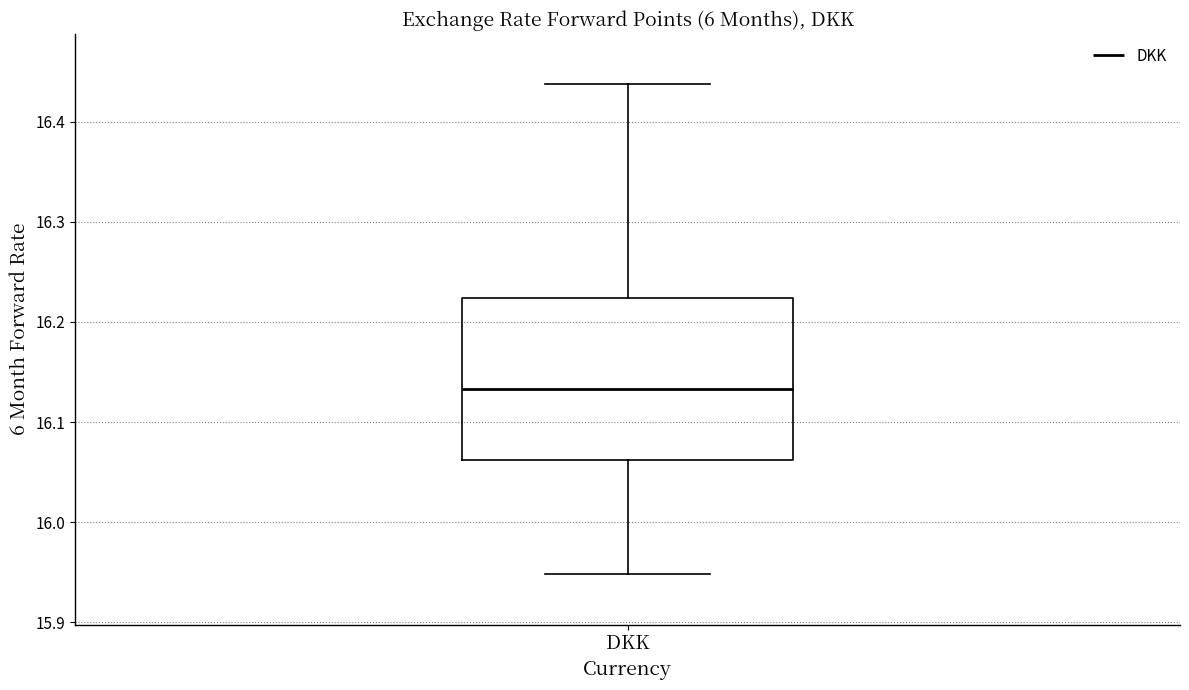

Transcribe this box plot: give where the median line is, the range the box spans, and where the two whiskers end, as read against the y-axis. The values are not printed on the chart, so give them approximately, as read against the axis.

median 16.13, box 16.06 to 16.22, whiskers 15.95 to 16.44